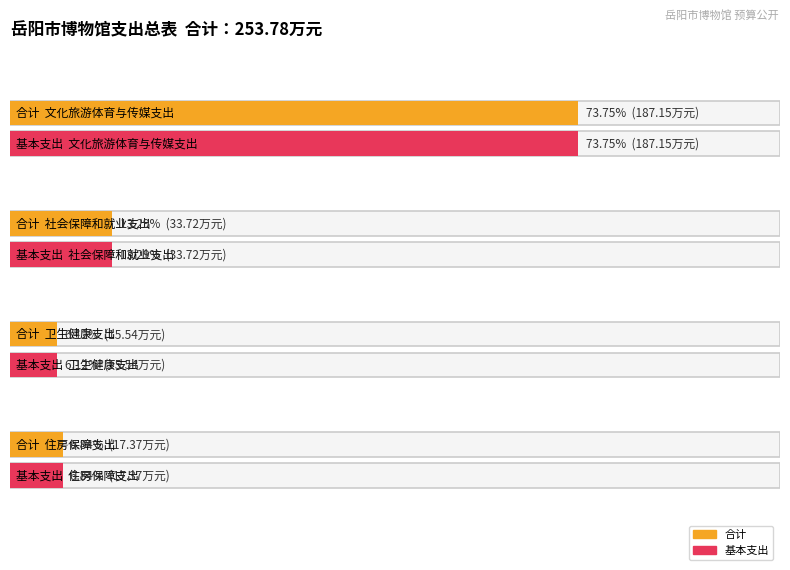

Where does the 合计 series first go above 33?

文化旅游体育与传媒支出